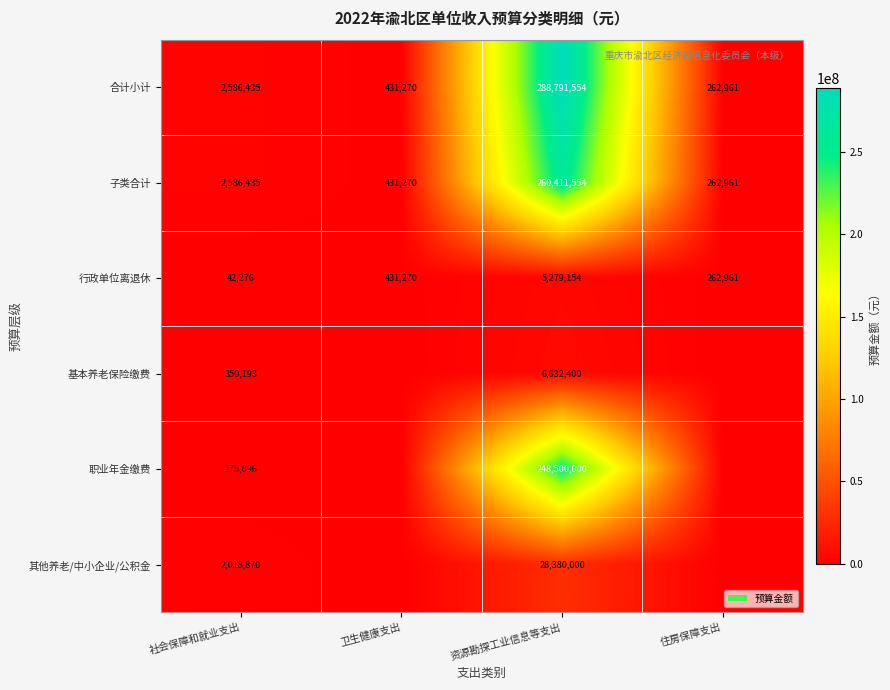

What is the difference between the maximum and minimum values in the 子类合计 series?

260148593